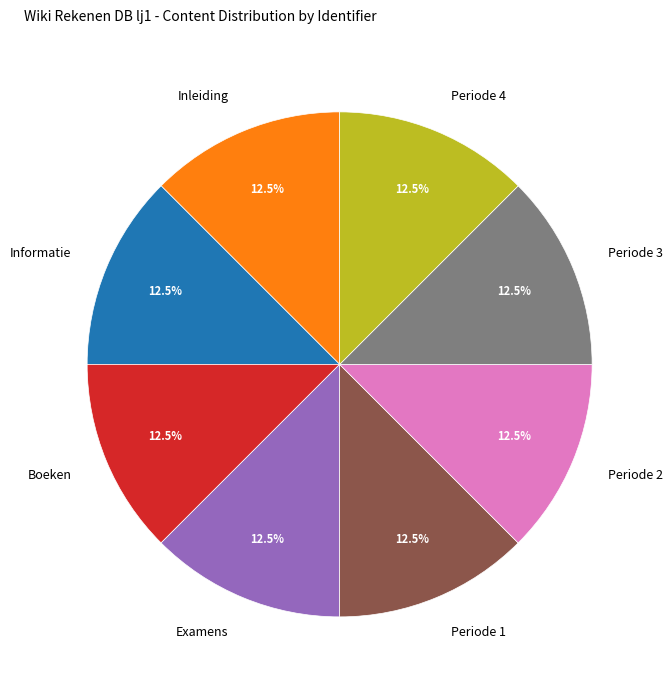

Count the number of slices in the pie.

8